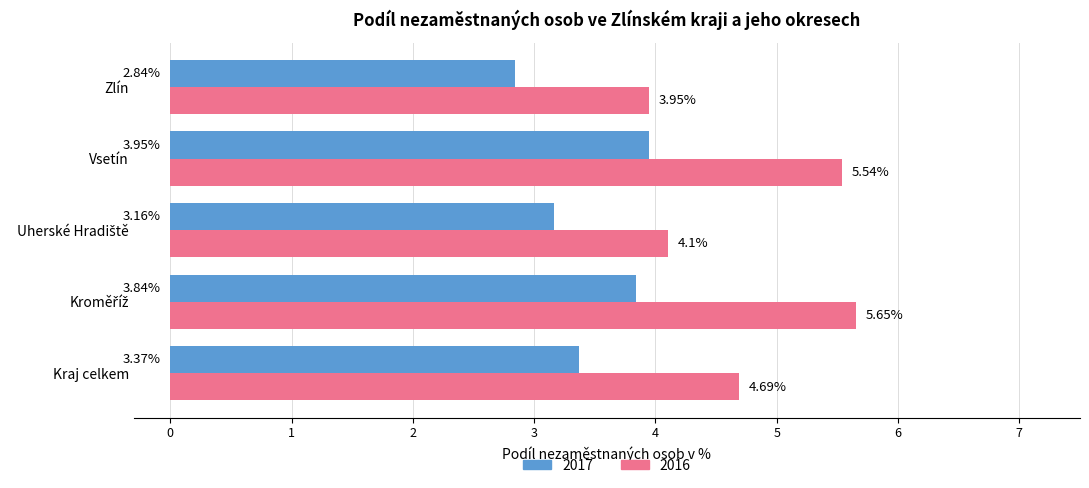

List the series in order of their overall mean, lowest first.

2017, 2016